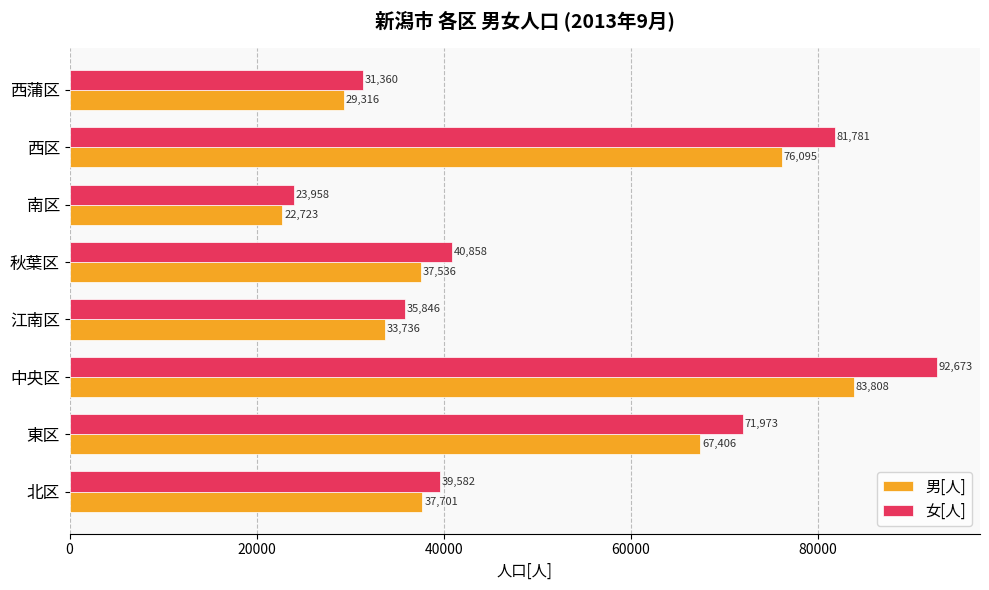

What is the sum of the 女[人] values at 南区 and 北区?

63540